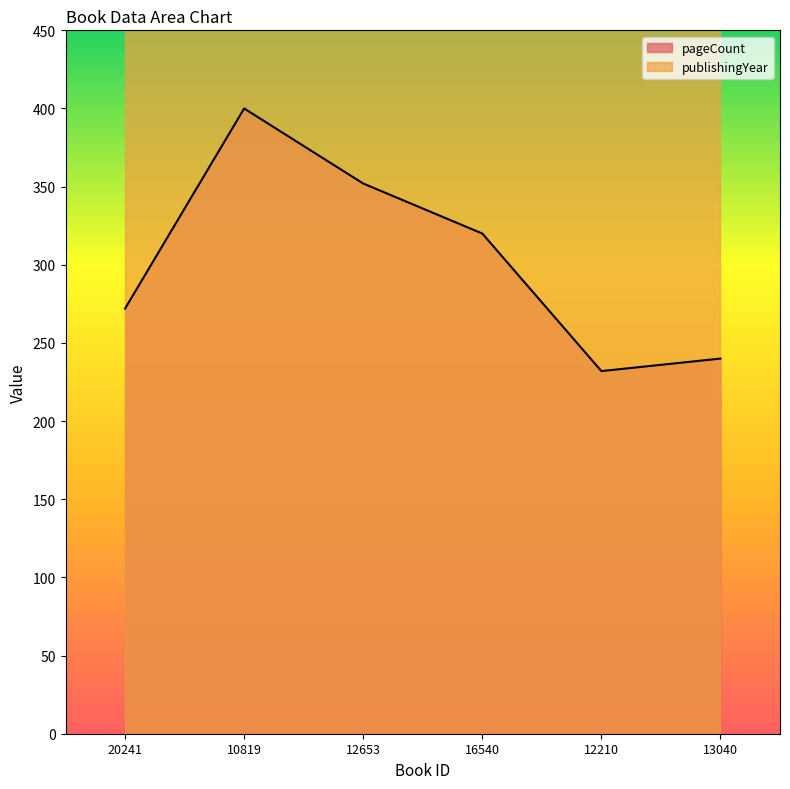

How many values are below 320?

3